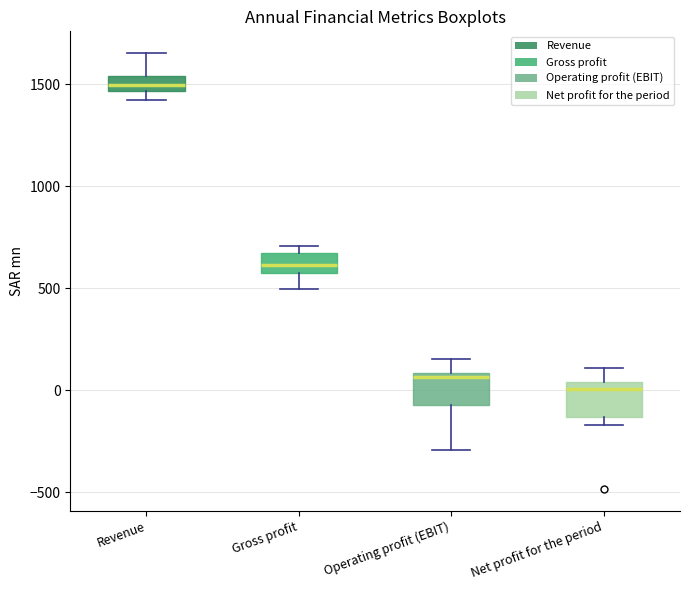

Which box's median line is the highest?

Revenue